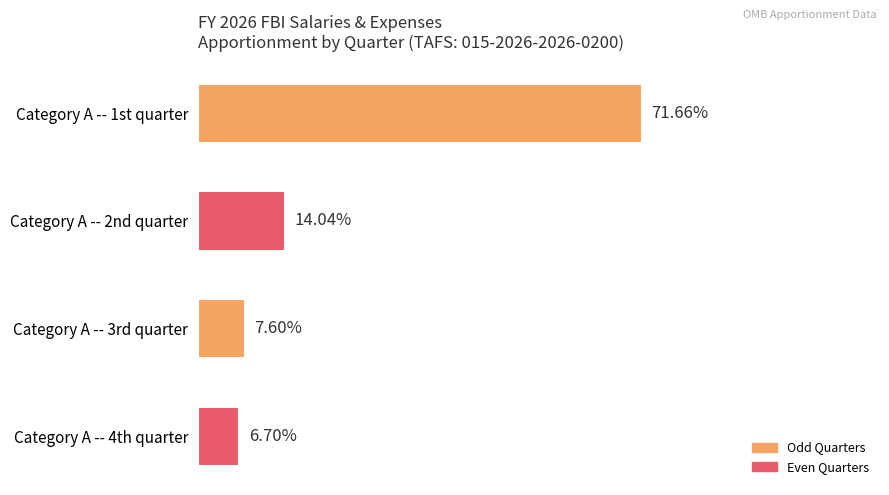

List the labels in order of value, largest first.

Category A -- 1st quarter, Category A -- 2nd quarter, Category A -- 3rd quarter, Category A -- 4th quarter